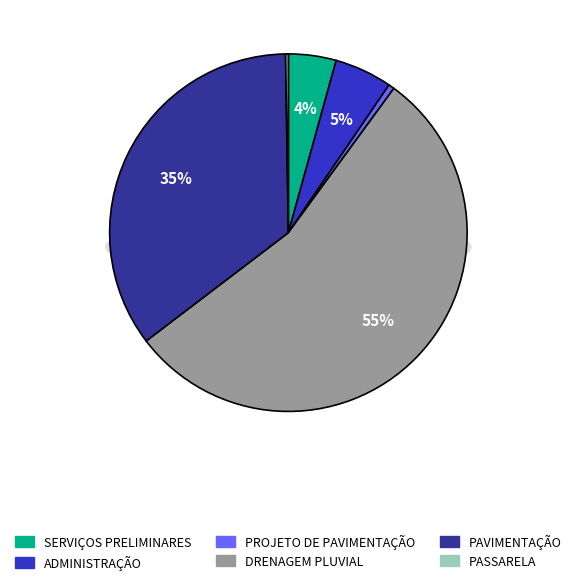

Rank the categories by value from lowest to highest.

PASSARELA, PROJETO DE PAVIMENTAÇÃO, SERVIÇOS PRELIMINARES, ADMINISTRAÇÃO, PAVIMENTAÇÃO, DRENAGEM PLUVIAL